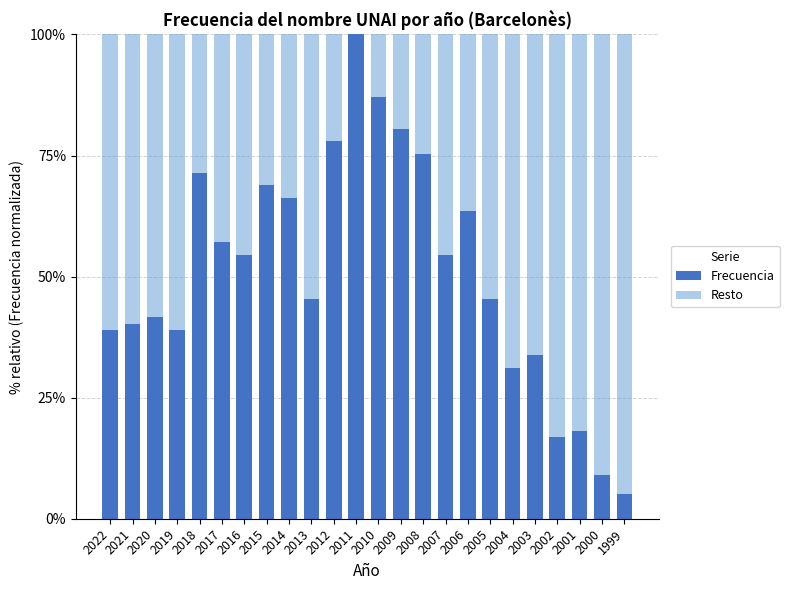

What value does the Frecuencia series have at 2013?

45.5